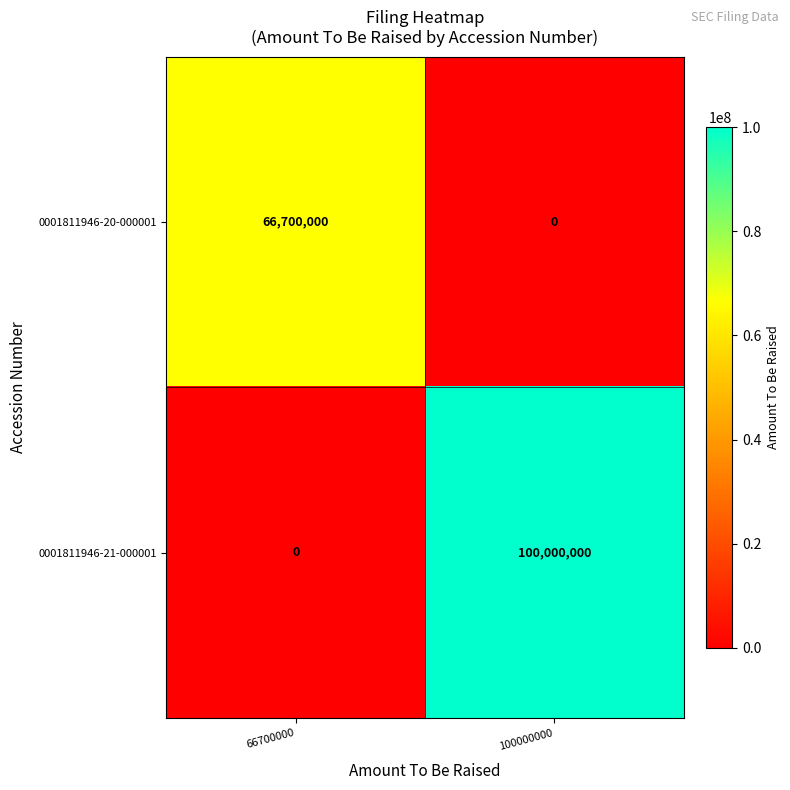

Is it true that 0001811946-20-000001 equals 0 at 100000000?

True